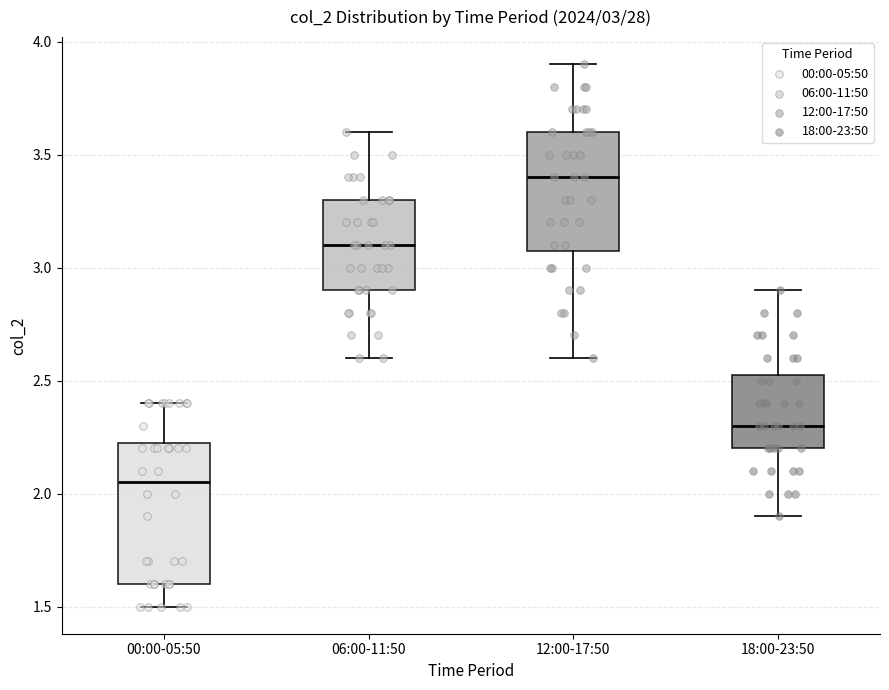

Which box is the tallest, from its lower edge to its upper edge?

00:00-05:50